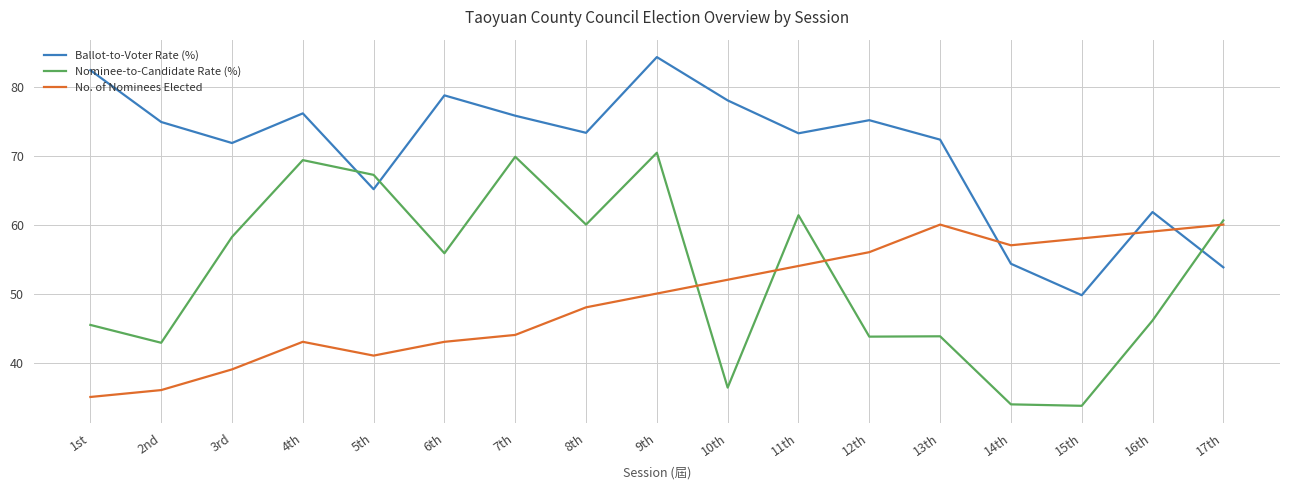

What position from the left is 9th?

9